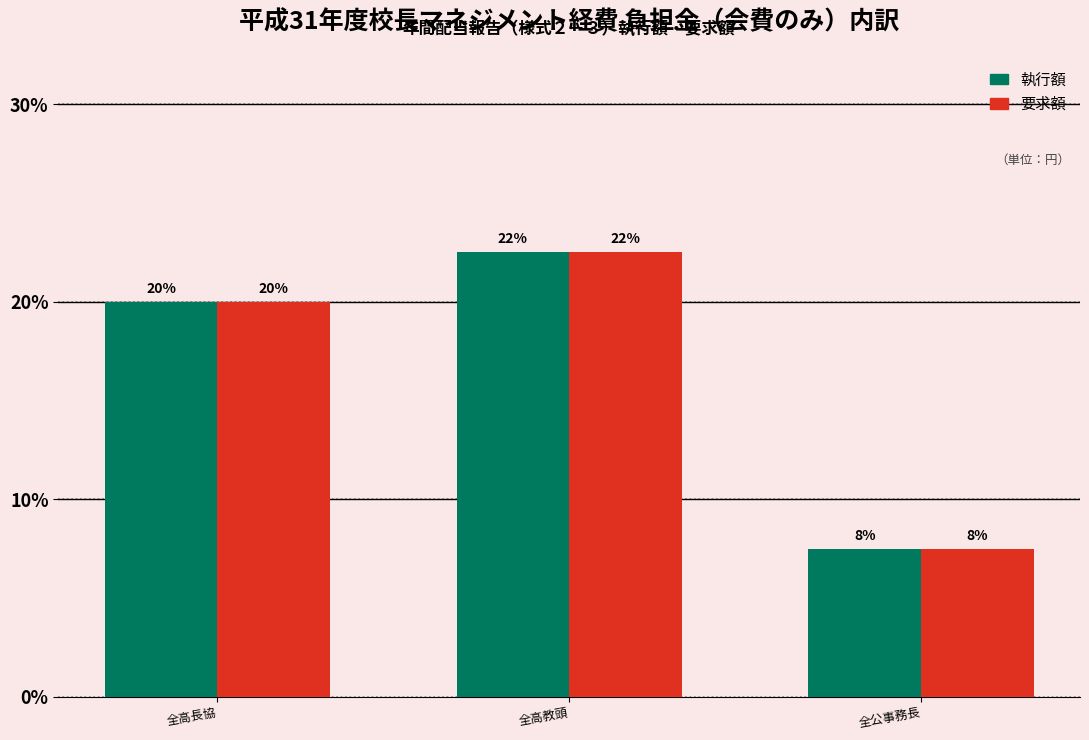

What is the label of the 2nd bar from the right?

全高教頭